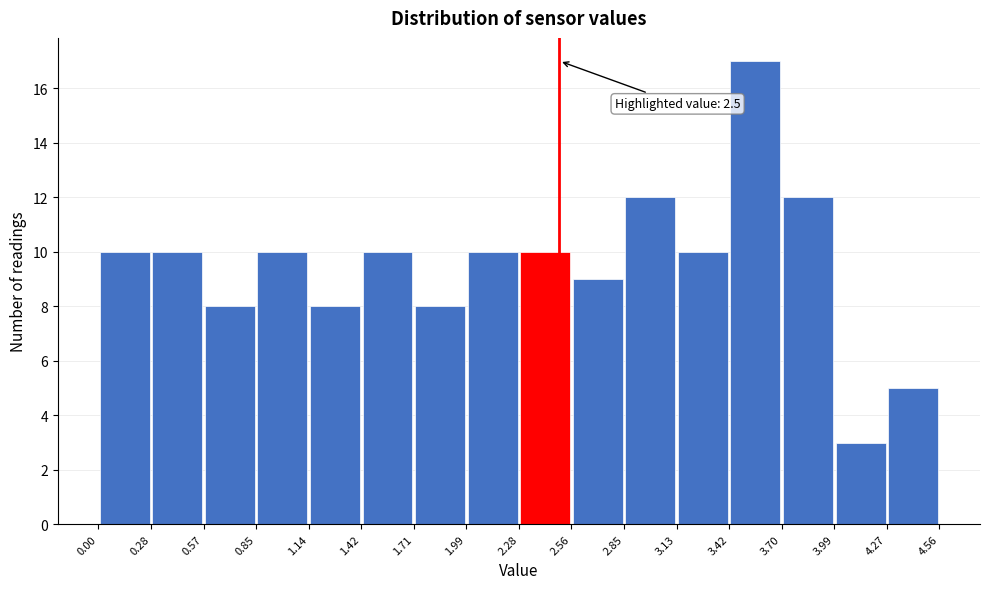

Over which range of the x-axis is the bar tallest?

3.42 to 3.70